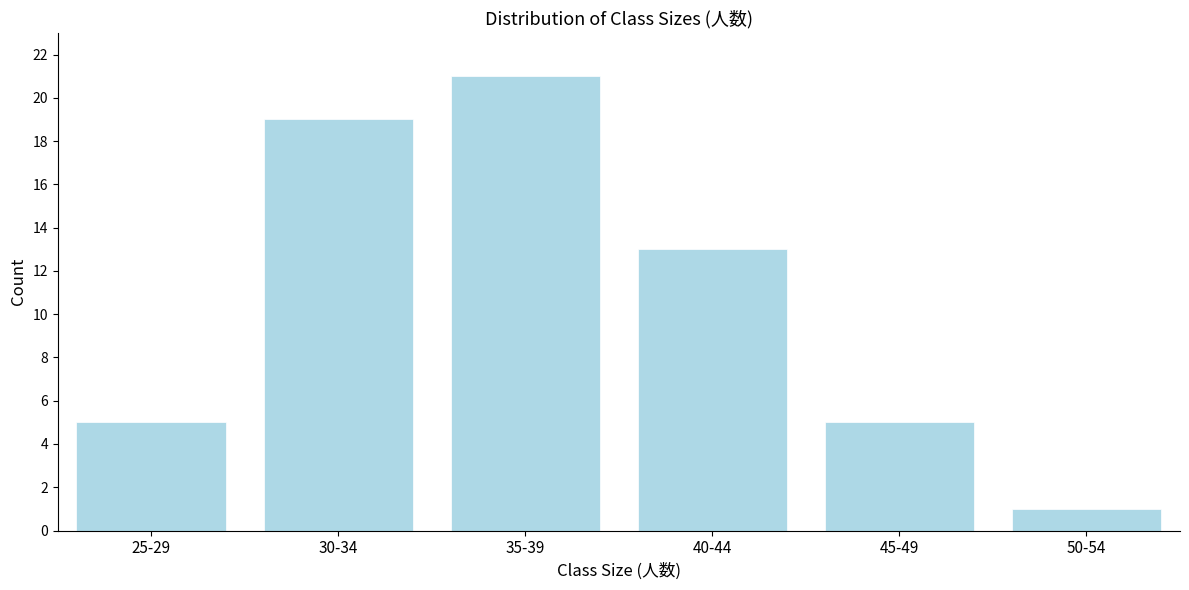

Reading right to left, list all the values displayed in this chart.

50-54=1	45-49=5	40-44=13	35-39=21	30-34=19	25-29=5